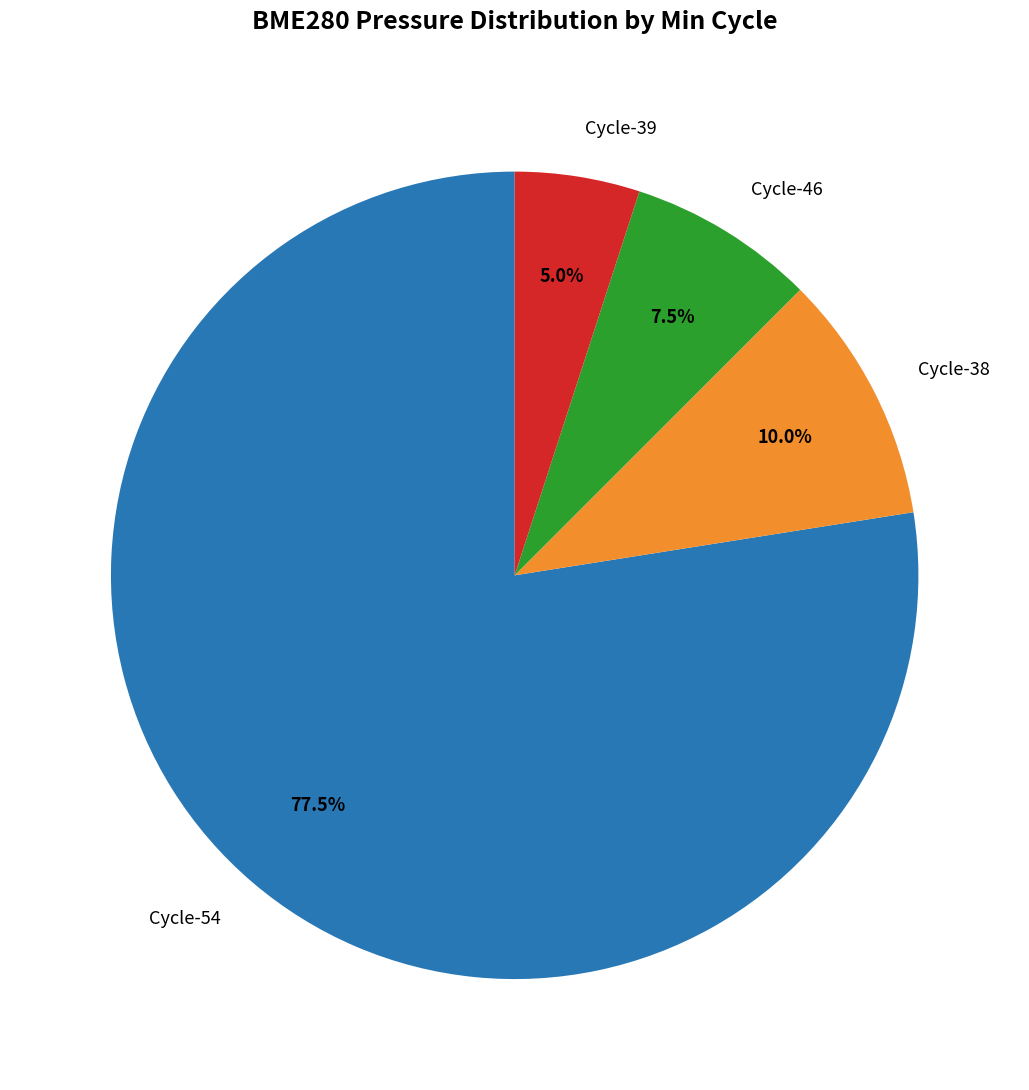

Which category has the biggest portion of the pie?

Cycle-54